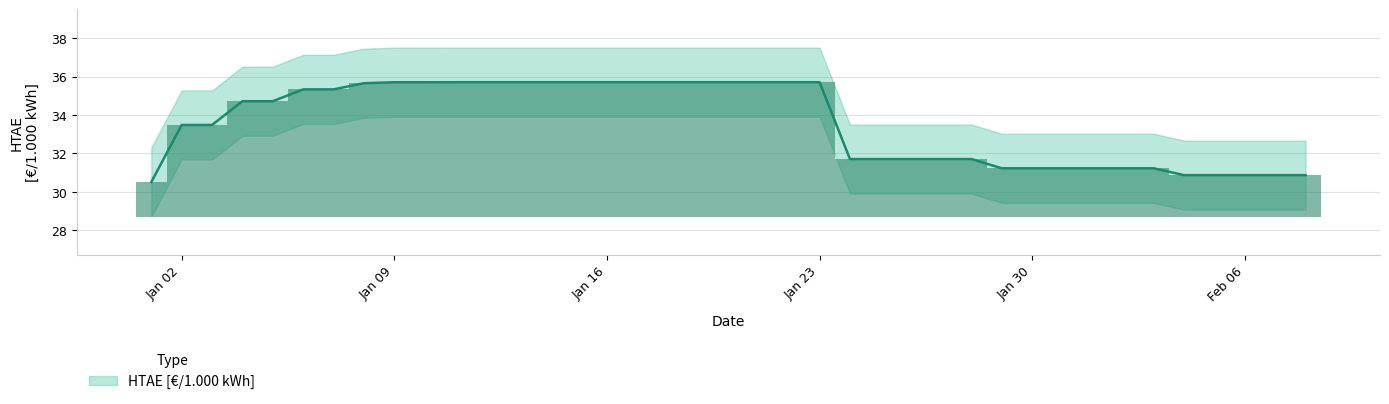

List the labels in order of value, largest first.

2017-01-11, 2017-01-12, 2017-01-13, 2017-01-14, 2017-01-15, 2017-01-16, 2017-01-17, 2017-01-18, 2017-01-19, 2017-01-20, 2017-01-21, 2017-01-22, 2017-01-23, 2017-01-09, 2017-01-10, 2017-01-08, 2017-01-06, 2017-01-07, 2017-01-04, 2017-01-05, 2017-01-02, 2017-01-03, 2017-01-24, 2017-01-25, 2017-01-26, 2017-01-27, 2017-01-28, 2017-01-29, 2017-01-30, 2017-01-31, 2017-02-01, 2017-02-02, 2017-02-03, 2017-02-04, 2017-02-05, 2017-02-06, 2017-02-07, 2017-02-08, 2017-01-01